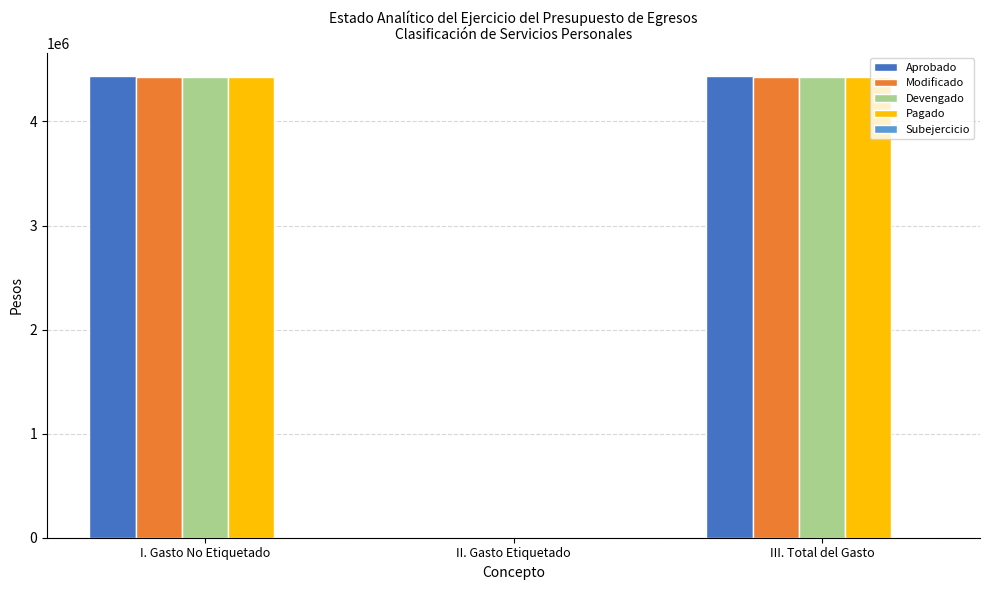

True or false: Modificado has a value of 2745740 at I. Gasto No Etiquetado.

False